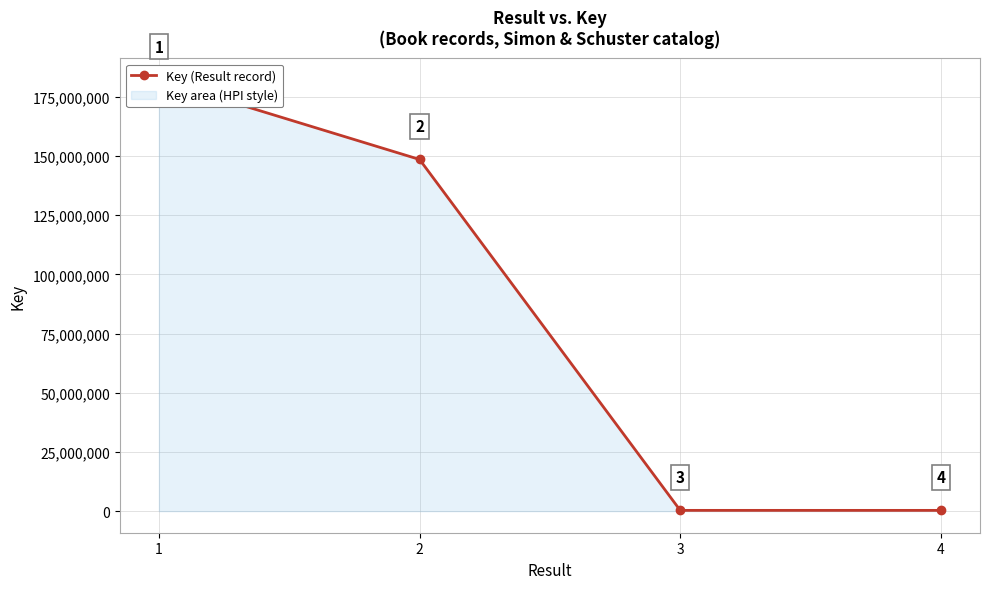

List the labels in order of value, smallest first.

4, 3, 2, 1